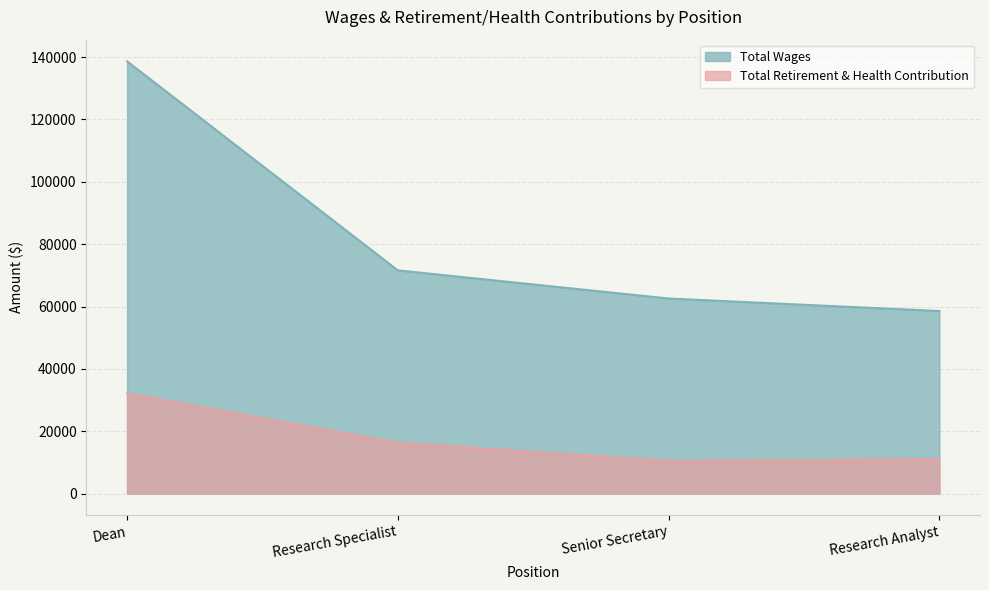

True or false: Total Retirement & Health Contribution and Total Wages cross at least once.

False